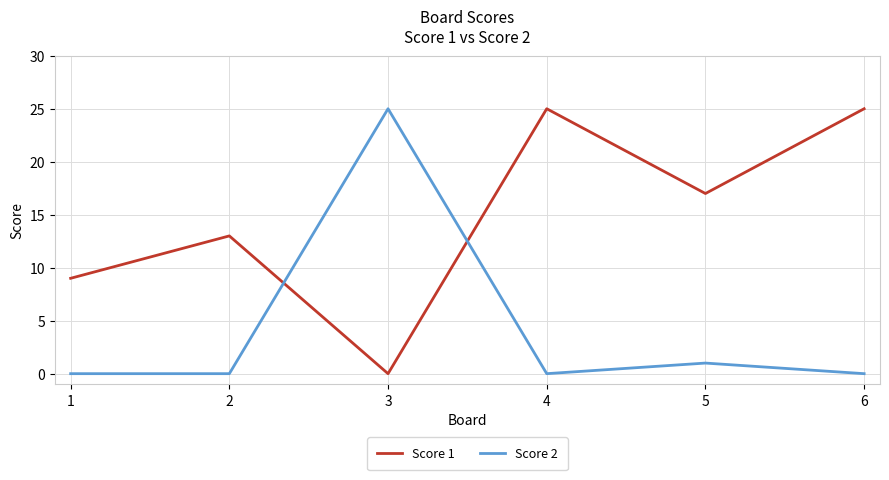

True or false: Score 1 has more than 2 points higher than both neighbors.

False